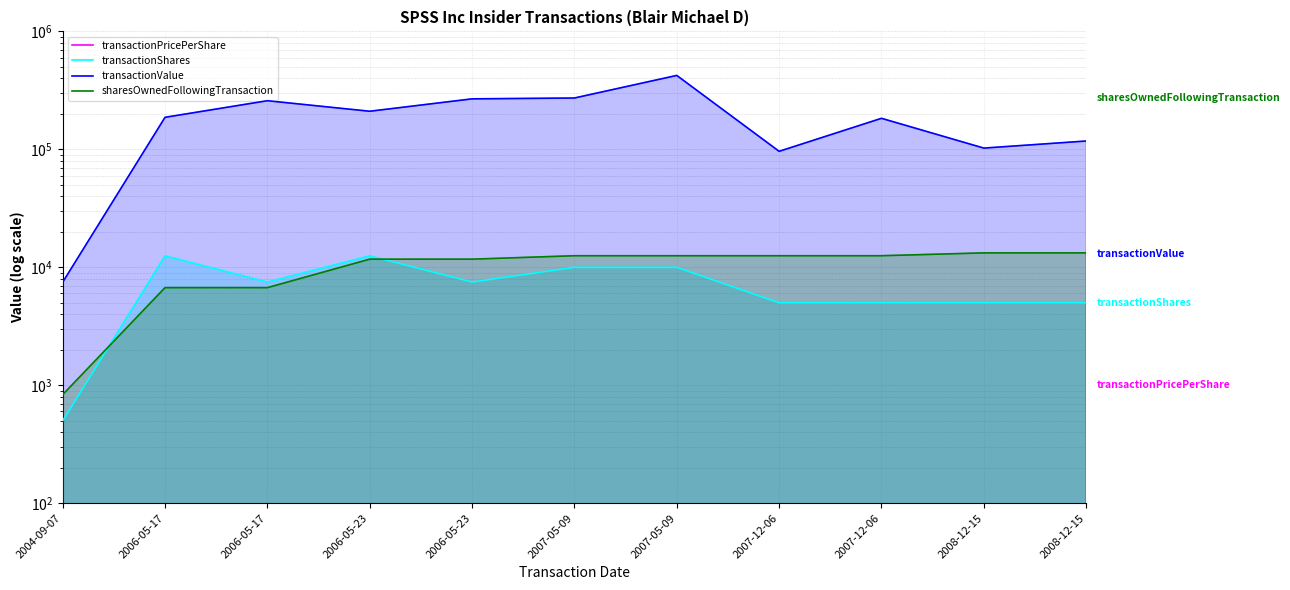

Reading right to left, extract all data points from this chart.

transactionPricePerShare: 2008-12-15=23.5	2008-12-15=20.5	2007-12-06=36.7	2007-12-06=19.2	2007-05-09=42.3	2007-05-09=27.2	2006-05-23=35.7	2006-05-23=16.8	2006-05-17=34.5	2006-05-17=15.0	2004-09-07=14.9
transactionShares: 2008-12-15=5000.0	2008-12-15=5000.0	2007-12-06=5000.0	2007-12-06=5000.0	2007-05-09=10000.0	2007-05-09=10000.0	2006-05-23=7500.0	2006-05-23=12500.0	2006-05-17=7500.0	2006-05-17=12500.0	2004-09-07=500.0
transactionValue: 2008-12-15=117699.0	2008-12-15=102500.0	2007-12-06=183309.0	2007-12-06=96250.0	2007-05-09=423456.0	2007-05-09=272500.0	2006-05-23=267992.0	2006-05-23=210400.0	2006-05-17=258408.0	2006-05-17=186893.0	2004-09-07=7475.0
sharesOwnedFollowingTransaction: 2008-12-15=13258.0	2008-12-15=13258.0	2007-12-06=12543.0	2007-12-06=12543.0	2007-05-09=12543.0	2007-05-09=12543.0	2006-05-23=11727.0	2006-05-23=11727.0	2006-05-17=6727.0	2006-05-17=6727.0	2004-09-07=833.0